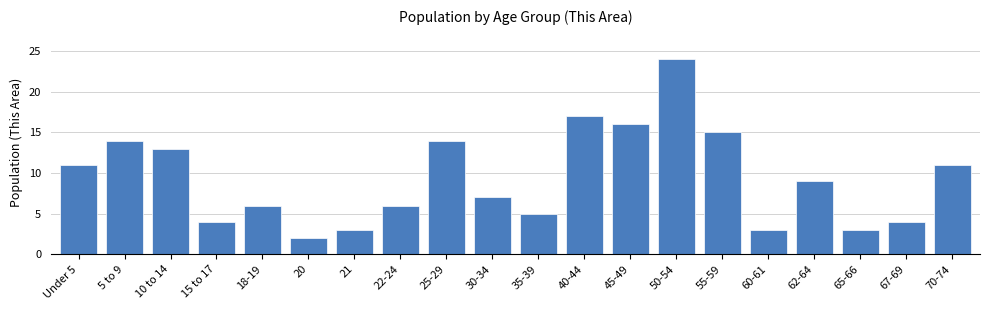

Reading right to left, extract all data points from this chart.

11	4	3	9	3	15	24	16	17	5	7	14	6	3	2	6	4	13	14	11